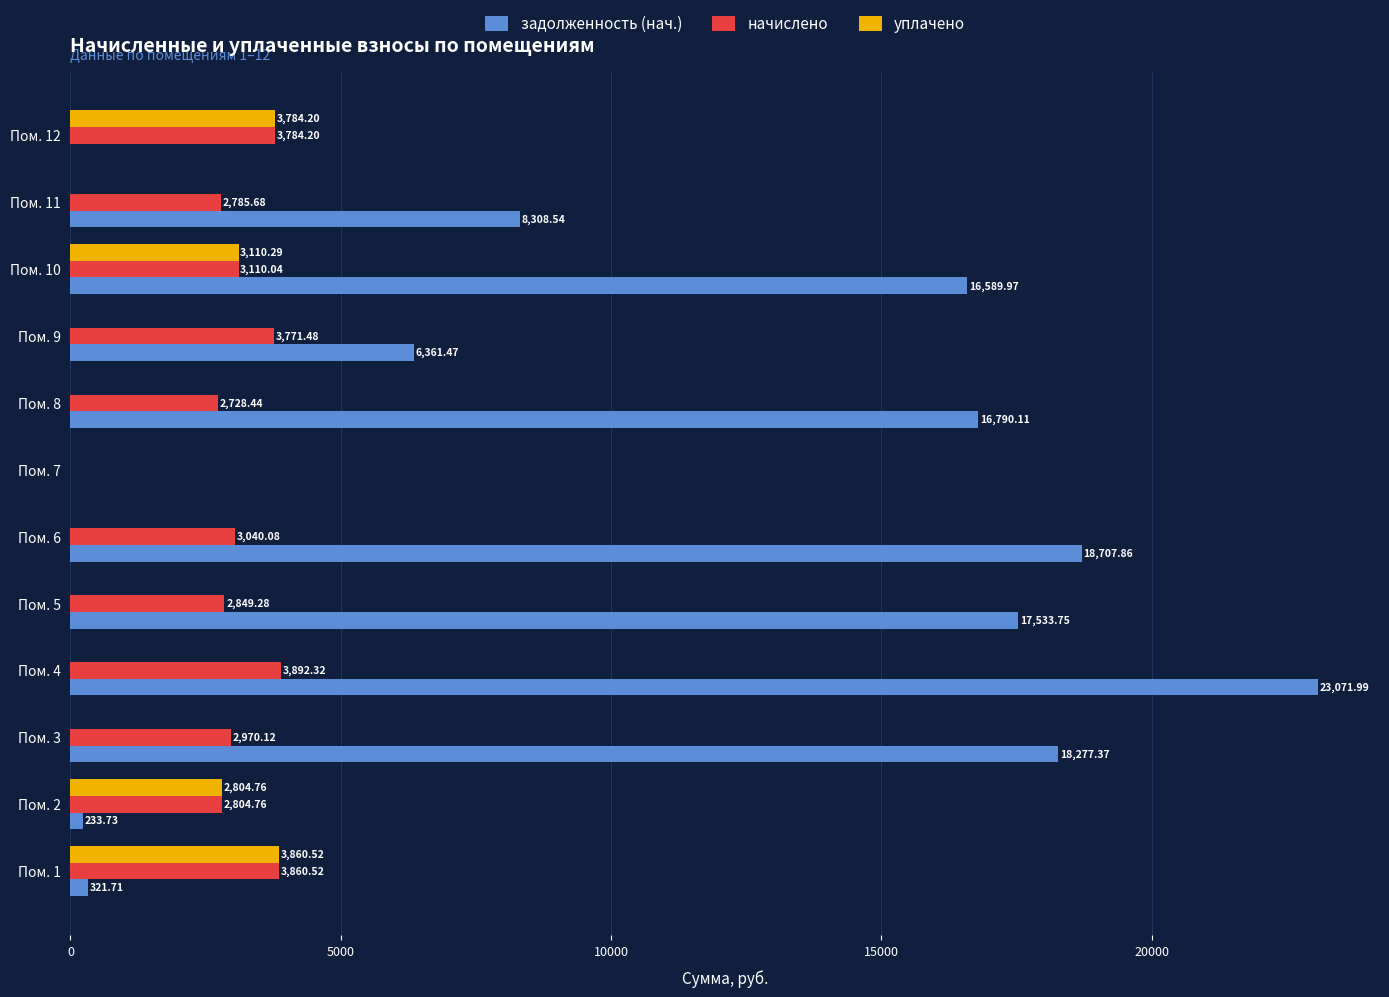

How many series are shown in this chart?

3